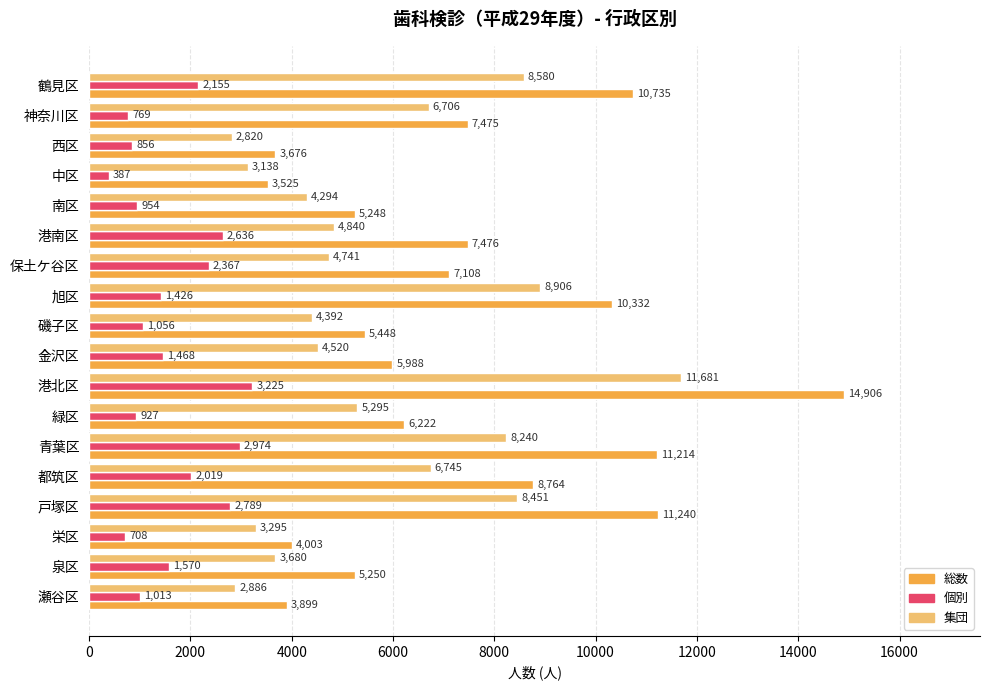

What is the difference between the maximum and minimum values in the 総数 series?

11381